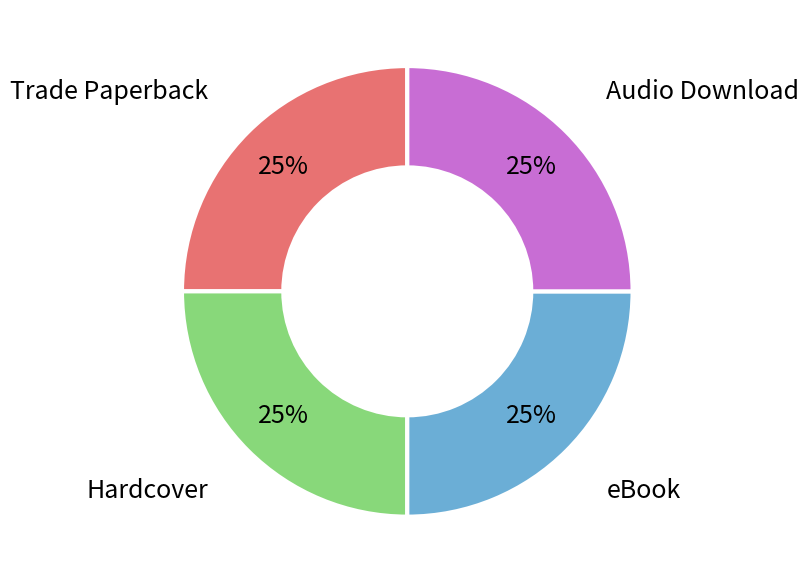

Is there a majority slice in this chart?

No